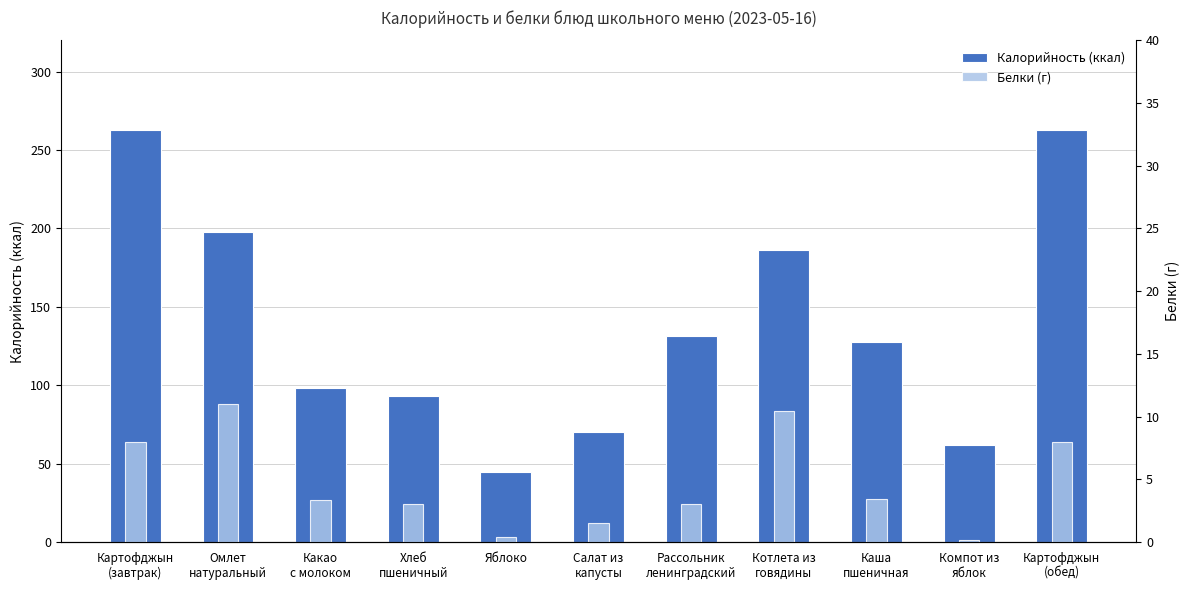

Is the value of Белки (г) at Картофджын
(завтрак) greater than the value of Калорийность (ккал) at Картофджын
(завтрак)?

No